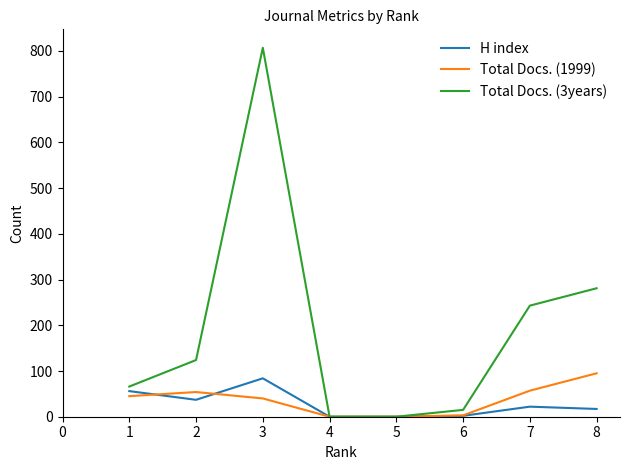

Read the H index value at 7, to the nearest 10.

20